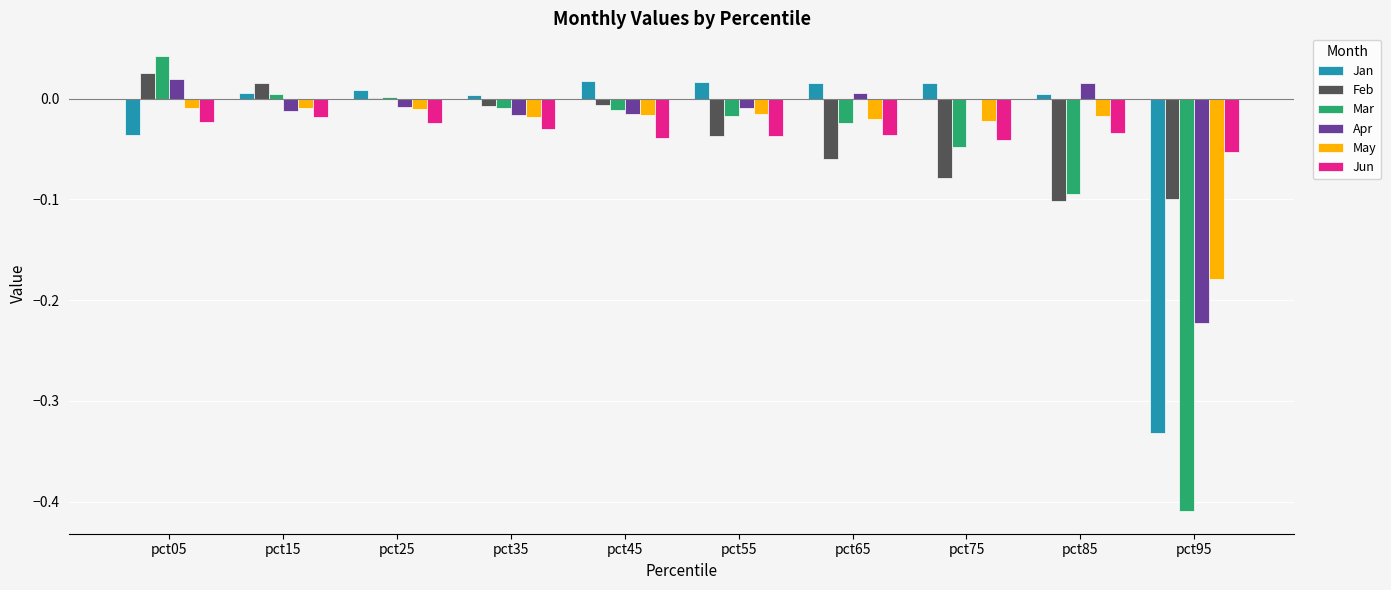

At which label is Jun closest to 0?

pct15